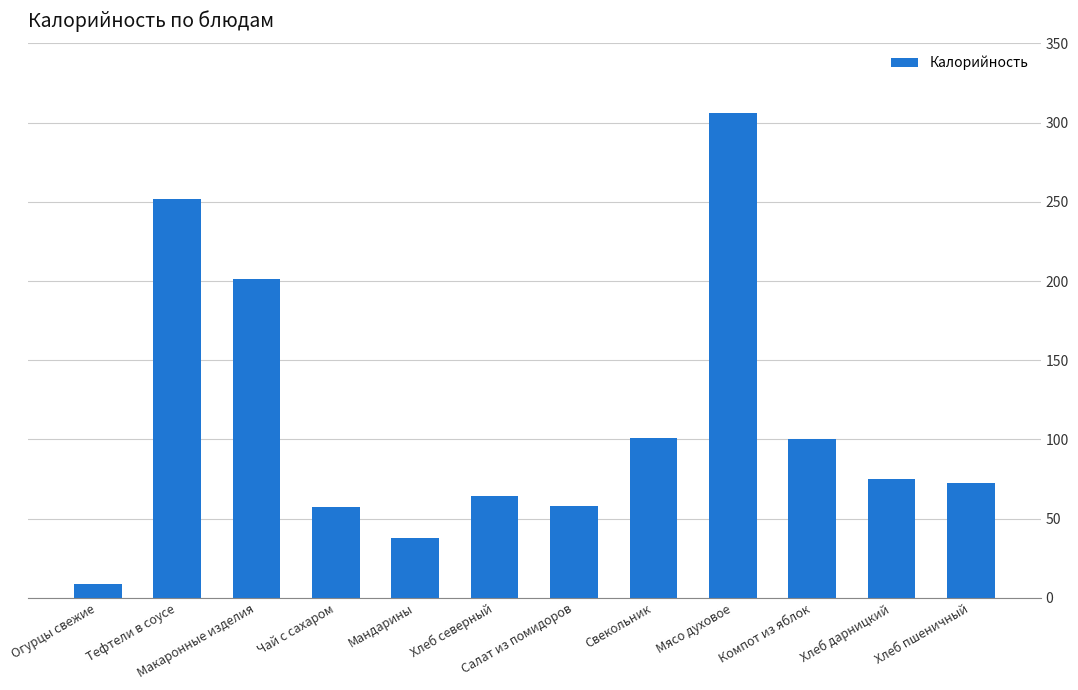

What is the change in value from Салат из помидоров to Свекольник?

+42.9